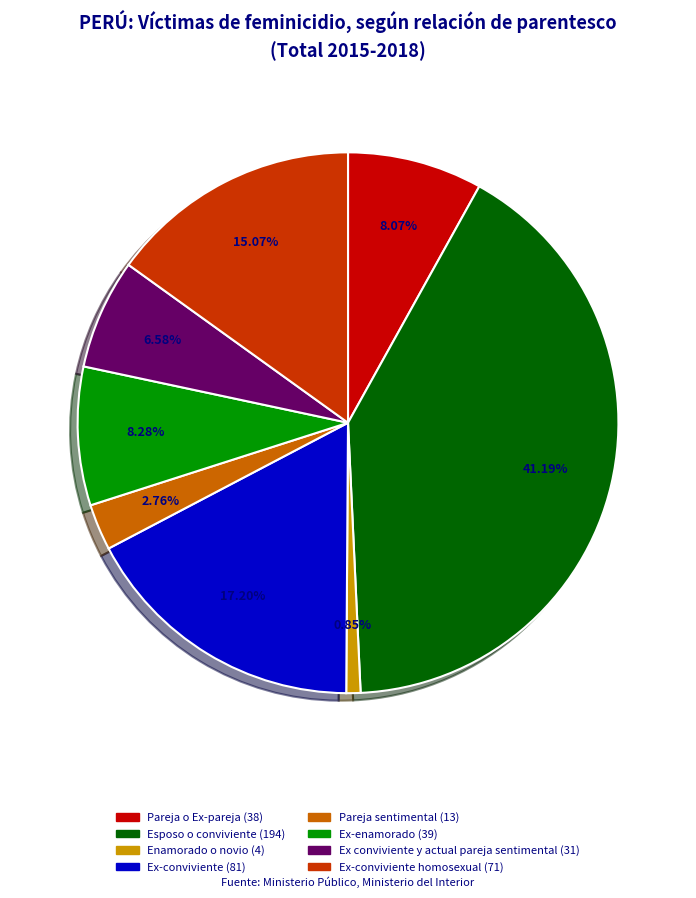

Is there a majority slice in this chart?

No